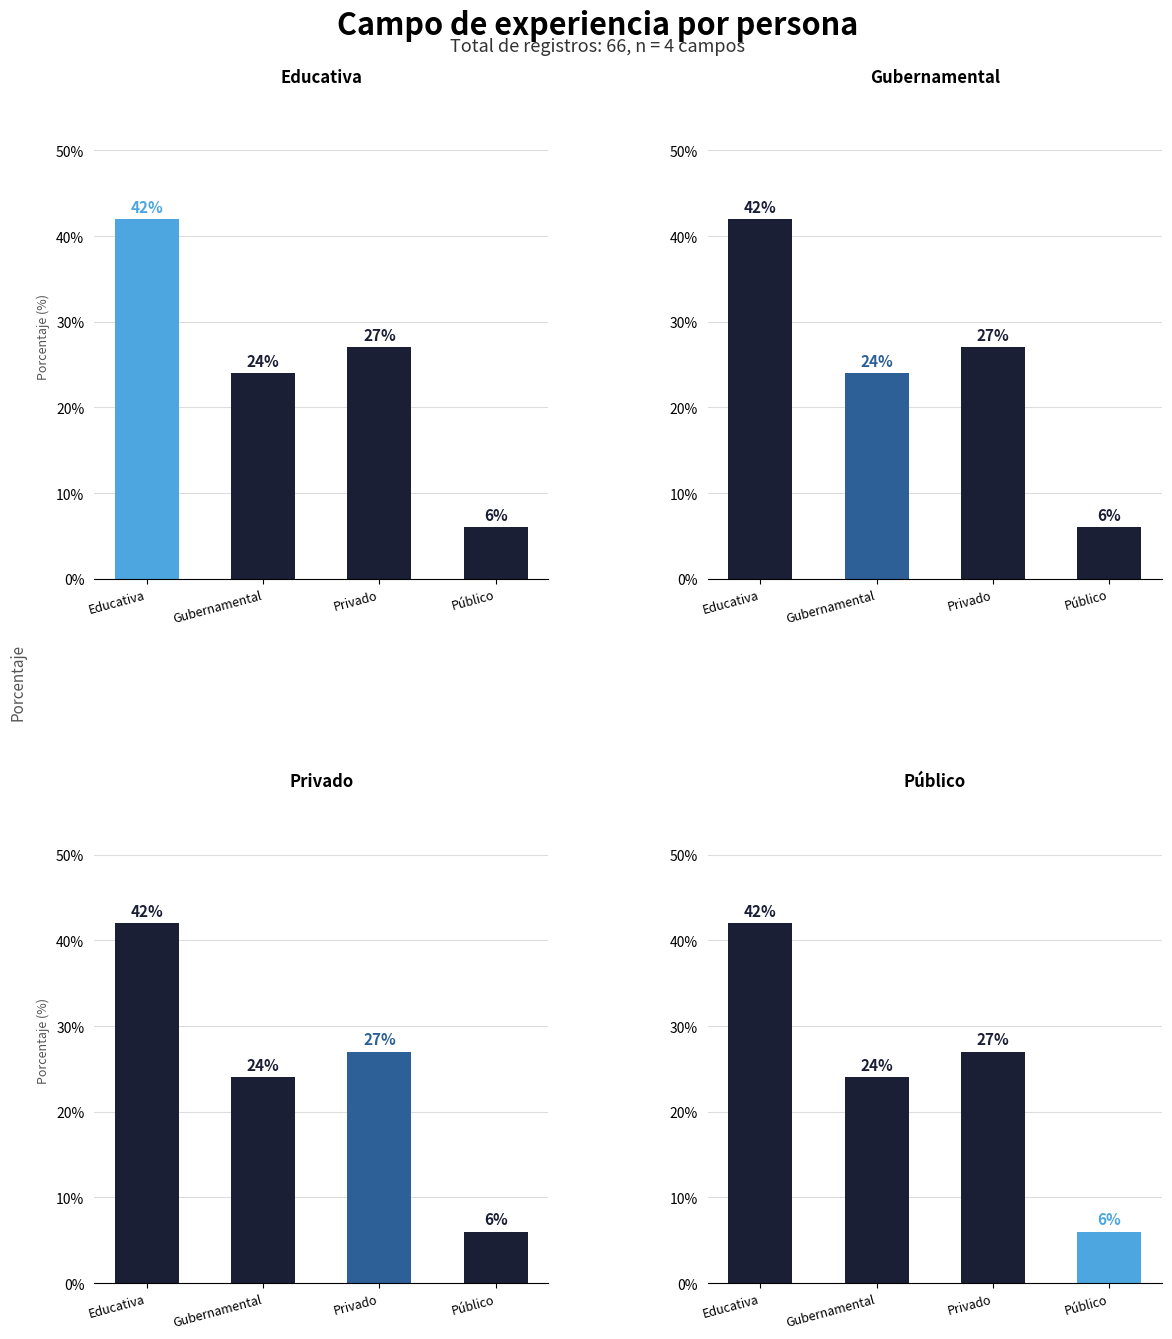

What is the total value across all series at Educativa?

168